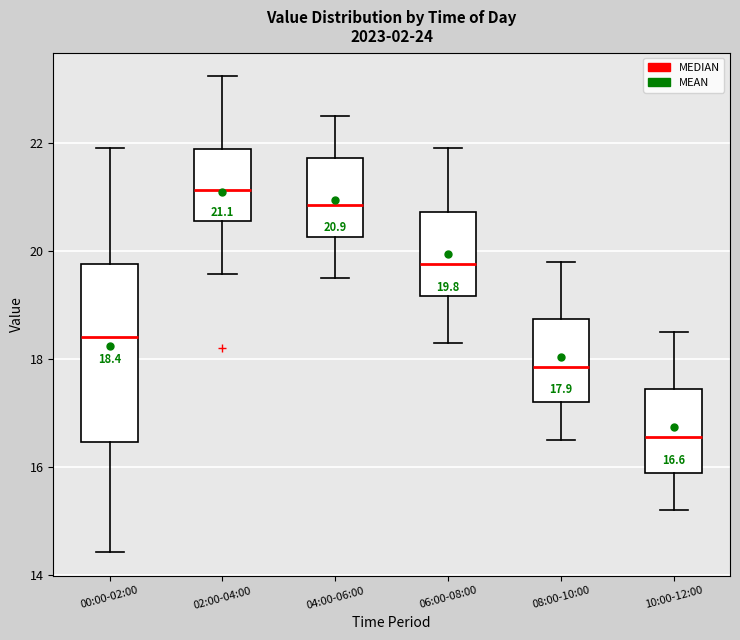

Which box is the tallest, from its lower edge to its upper edge?

00:00-02:00